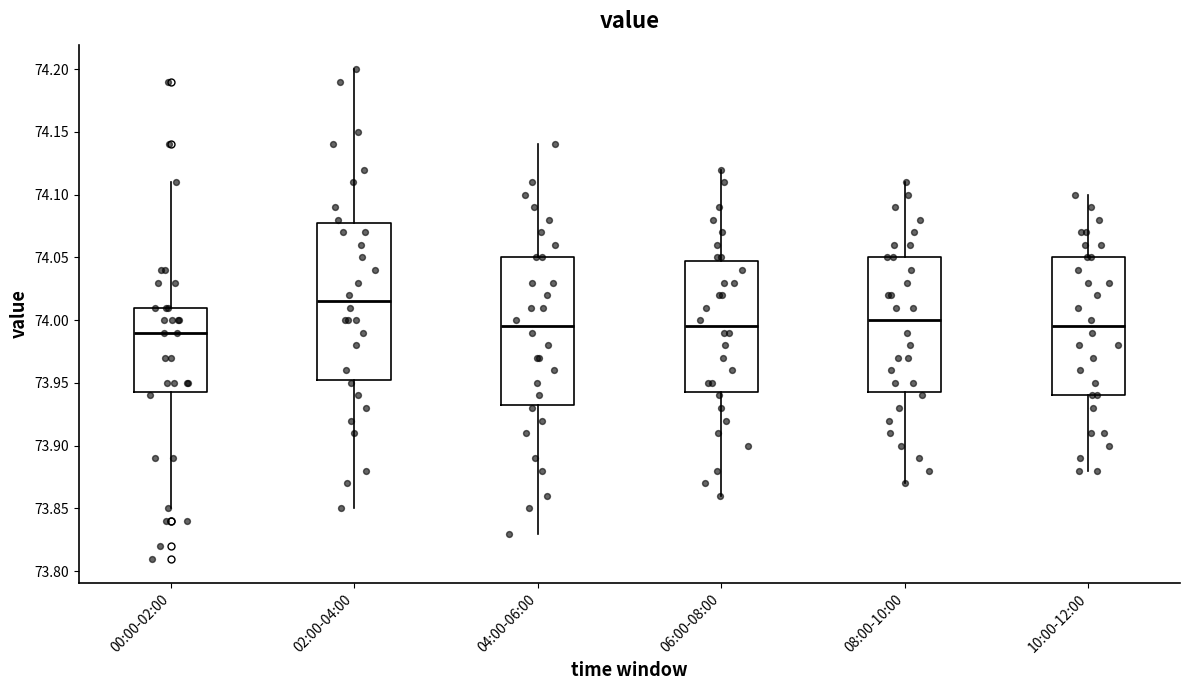

Where is the upper edge of the box for 08:00-10:00 on the y-axis? The values are not printed on the chart, so give them approximately, as read against the axis.

74.050